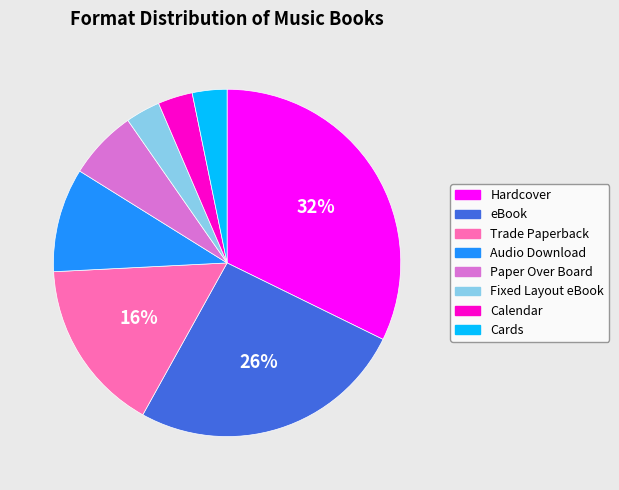

Does any single category account for the majority?

No